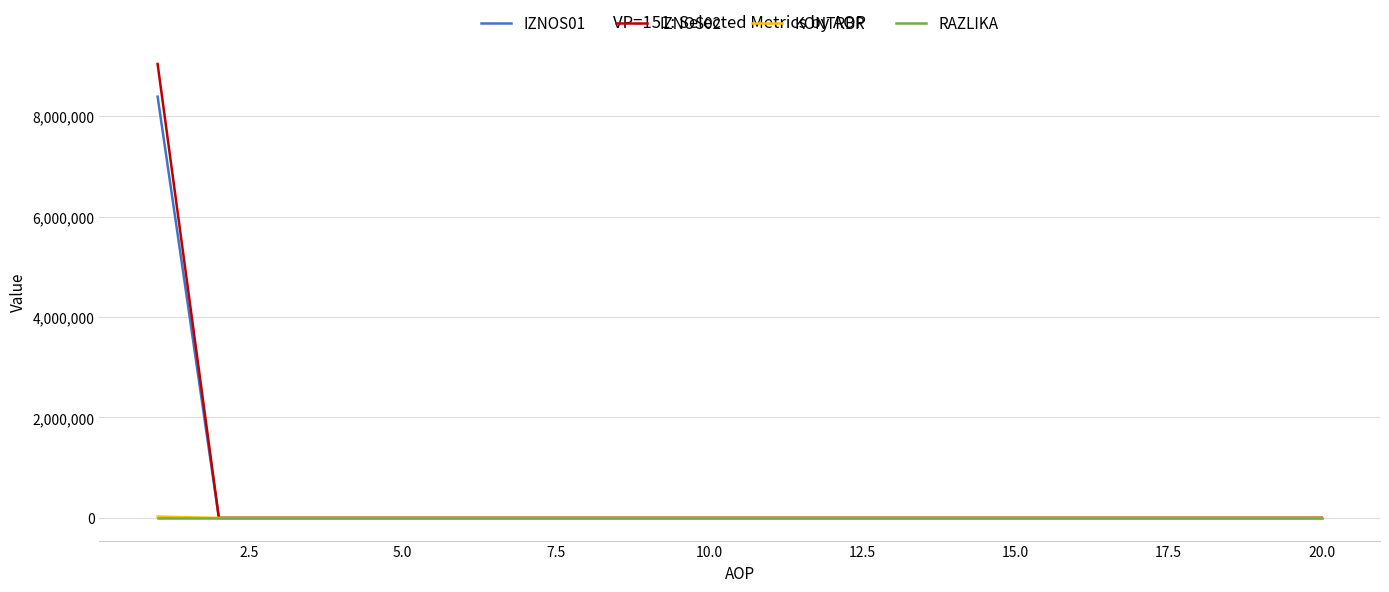

Does the chart have visible grid lines?

Yes